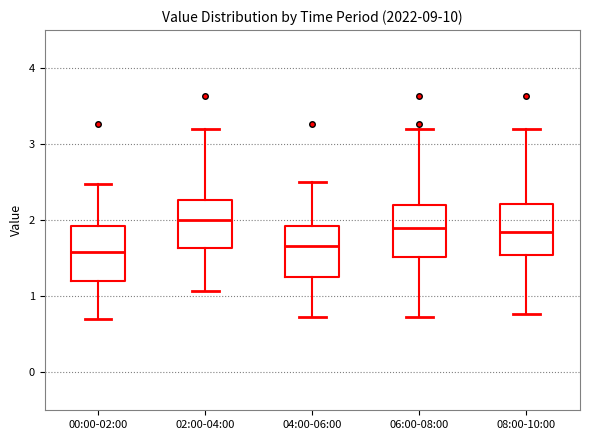

Which box's median line is the highest?

02:00-04:00